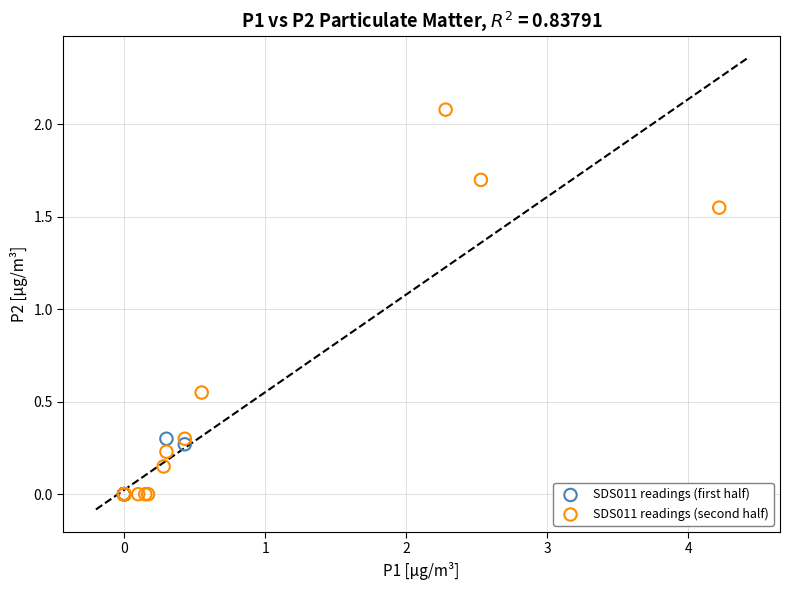

Which series has the widest spread of Y values?

SDS011 readings (second half)